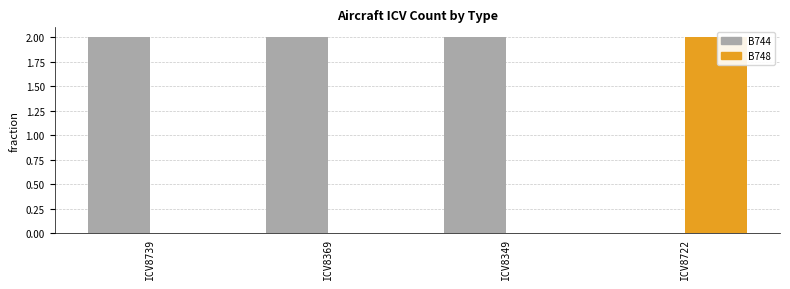

Does the chart contain stacked bars?

No